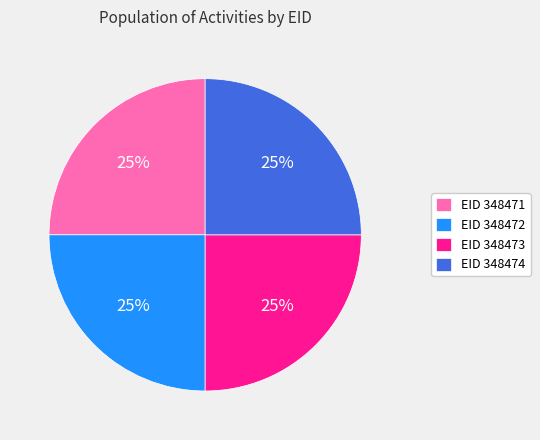

To the nearest percent, what is the average slice percentage?

25%